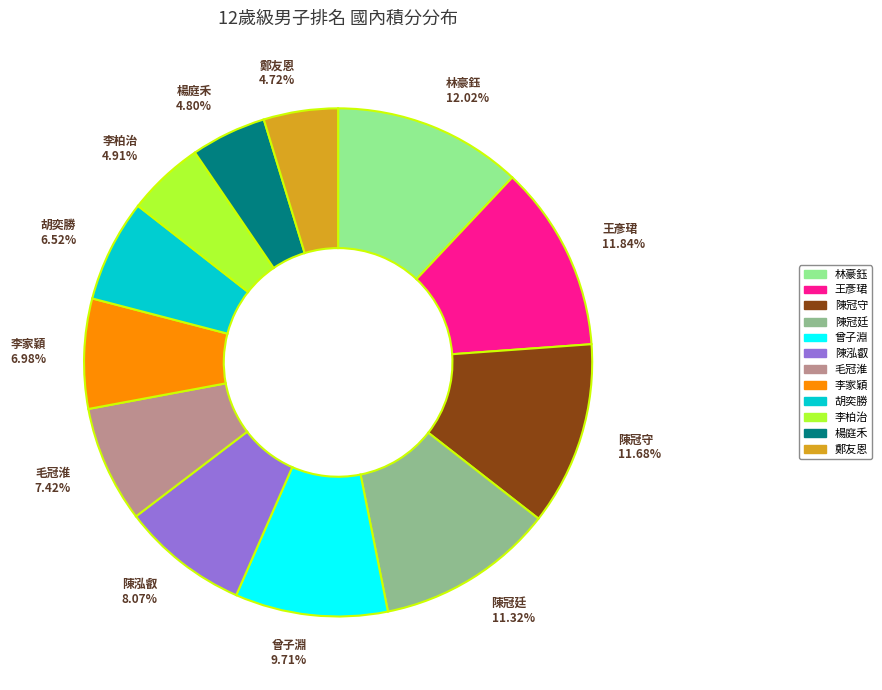

To the nearest percent, what is the difference between the 陳冠廷 and 林豪鈺 slice percentages?

1%